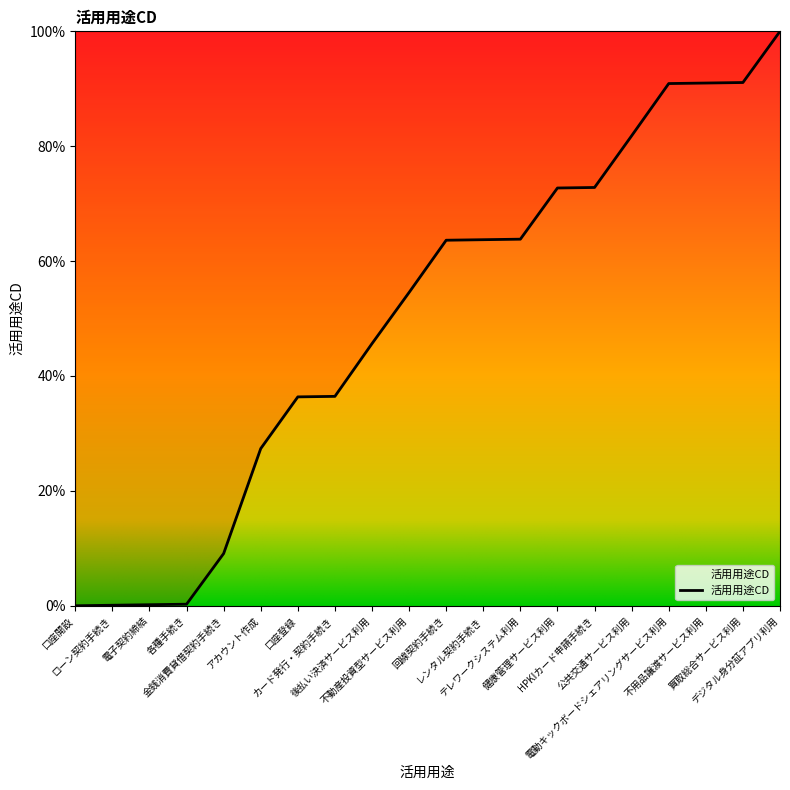

What is the maximum value shown in the chart?

100.0